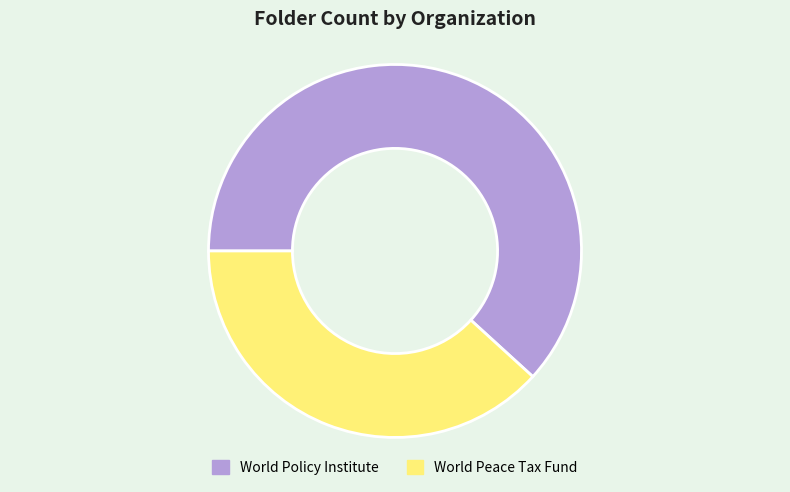

Rank the categories by value from lowest to highest.

World Peace Tax Fund, World Policy Institute